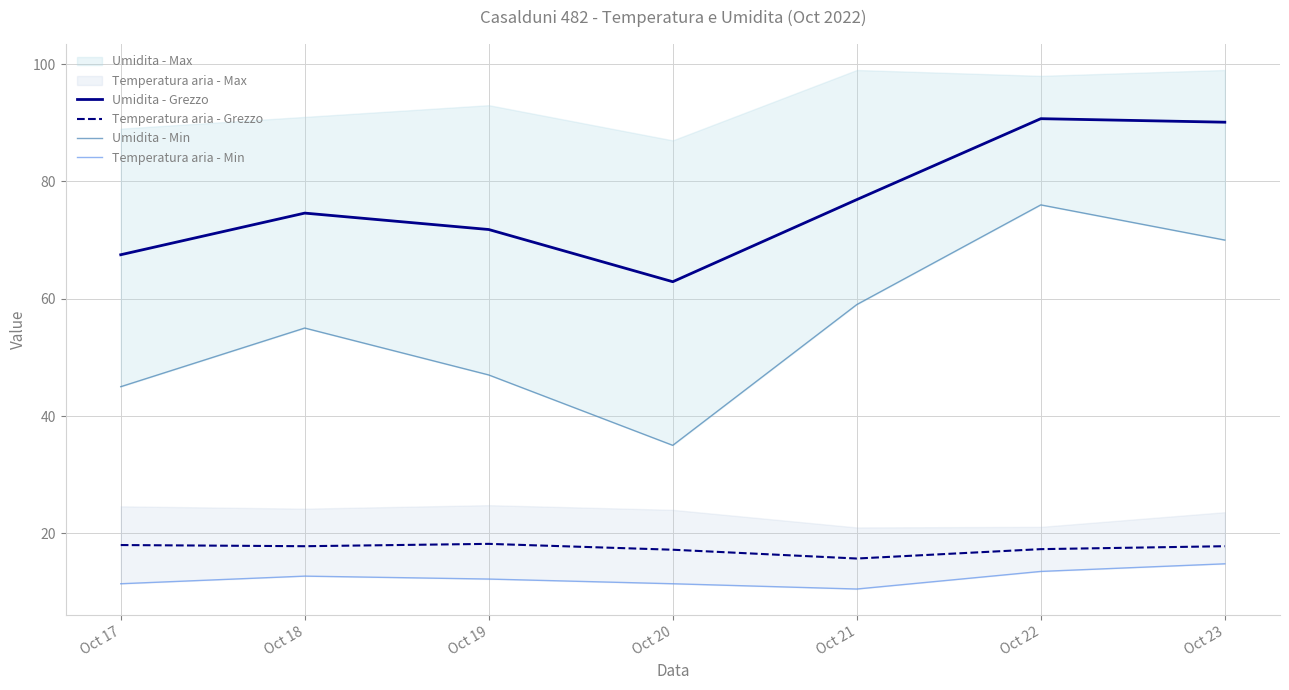

Does the chart display data point markers on the line(s)?

No